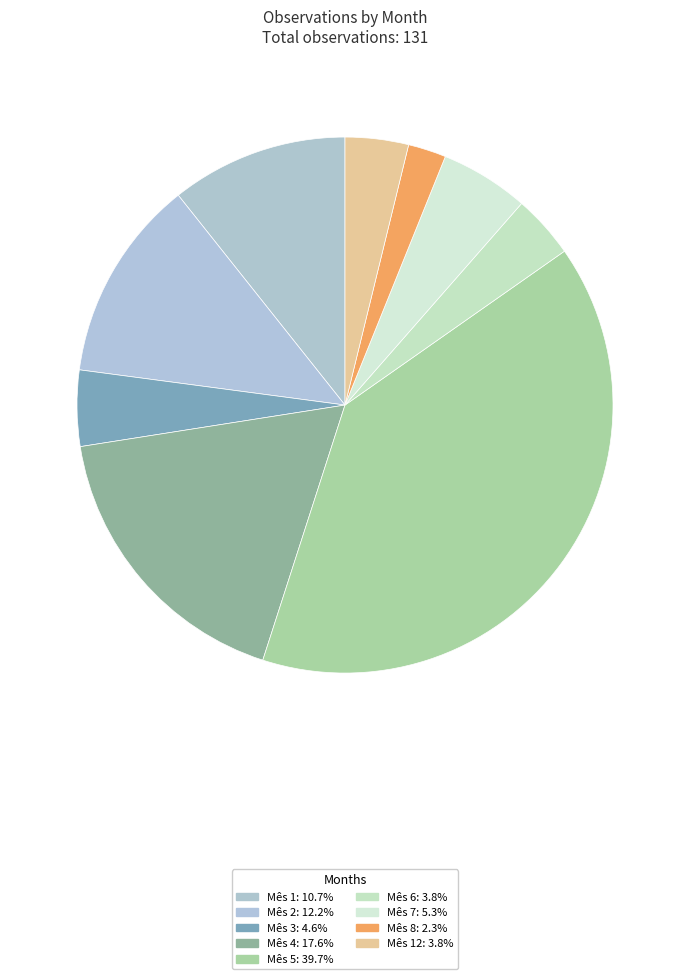

Count the number of slices in the pie.

9